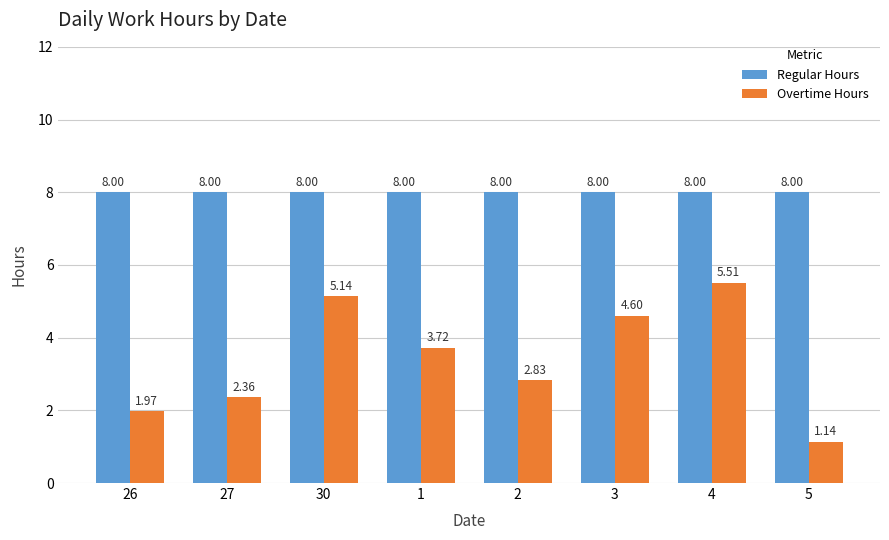

What position from the left is 4?

7